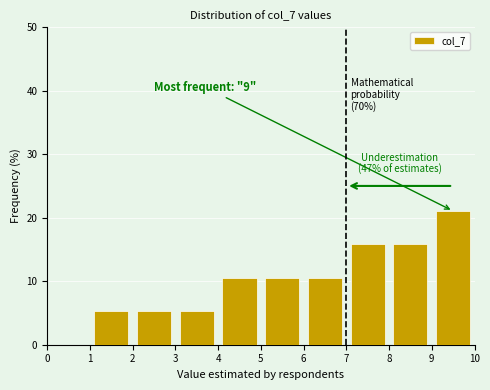

Over which range of the x-axis is the bar tallest?

9 to 10